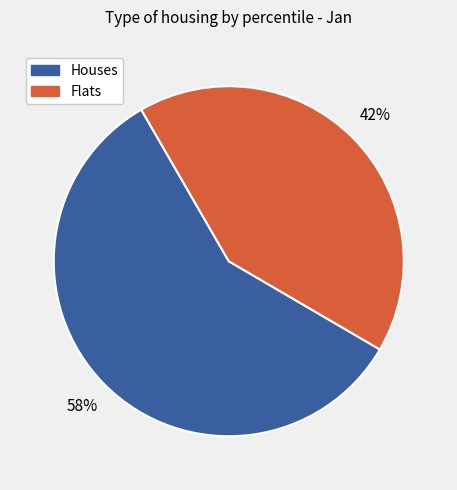

To the nearest percent, what percentage of the pie is Flats?

42%